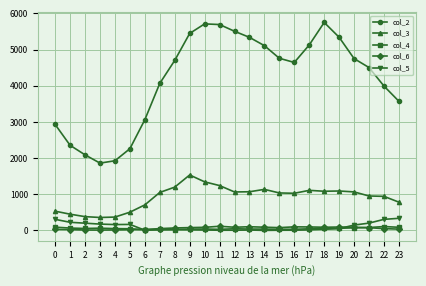

Which series has the largest total across all categories?

col_2